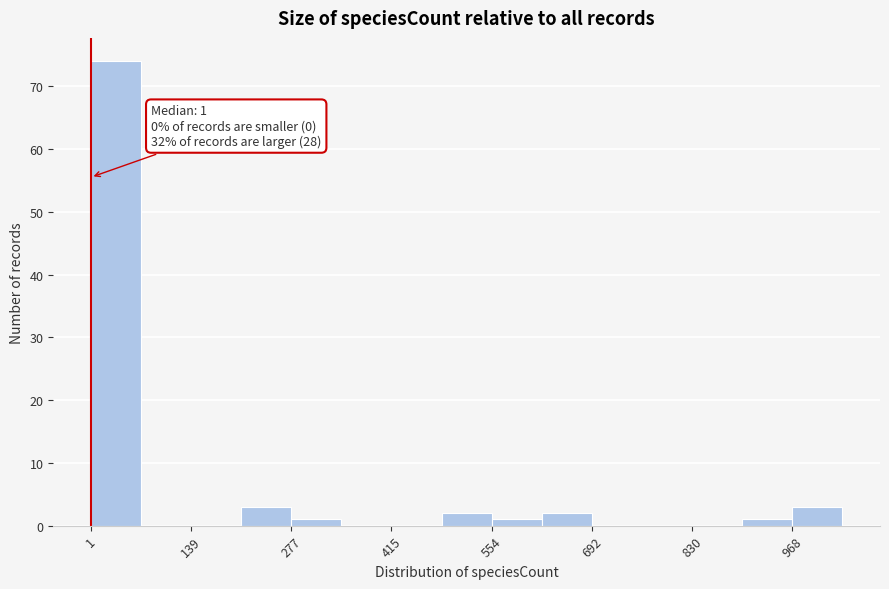

Read against the x-axis, roughly where is the centre of the tallest bar?

40